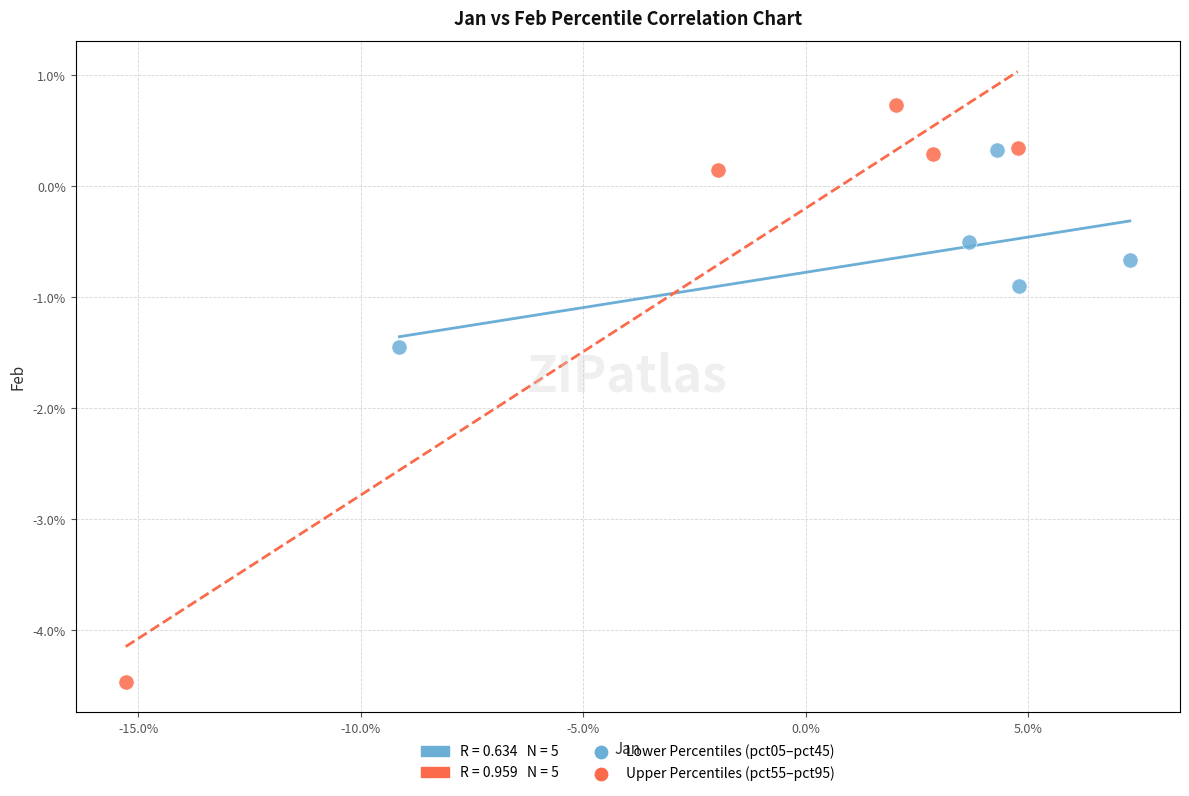

Which series has the widest spread of Y values?

Upper Percentiles (pct55–pct95)